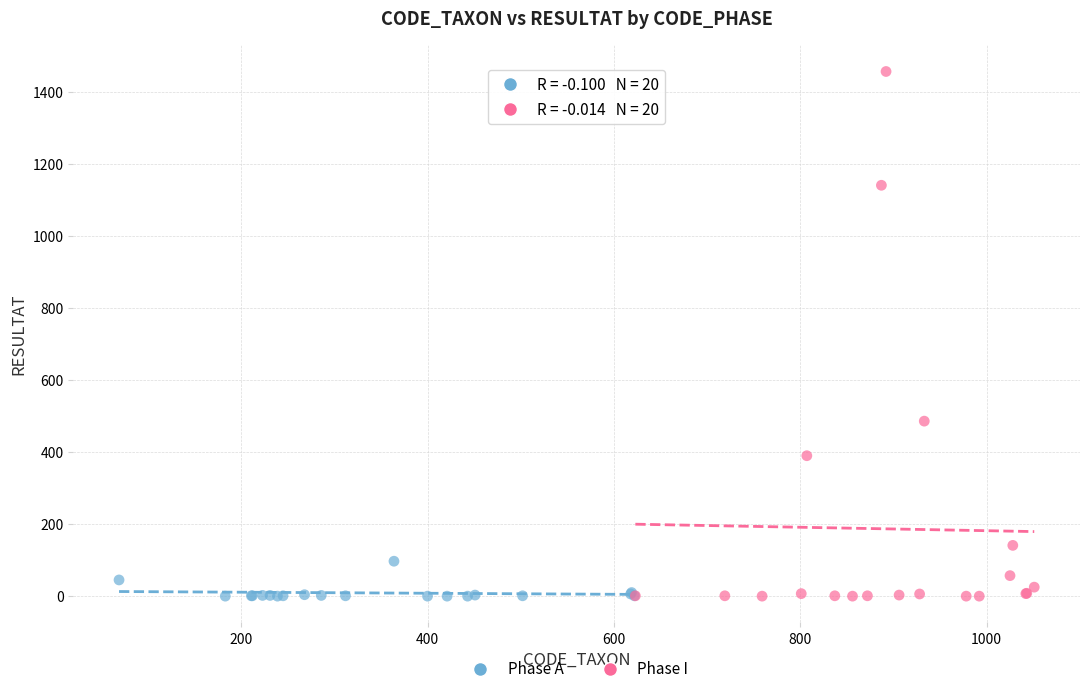

What are all the series names shown in the legend?

Phase A, Phase I